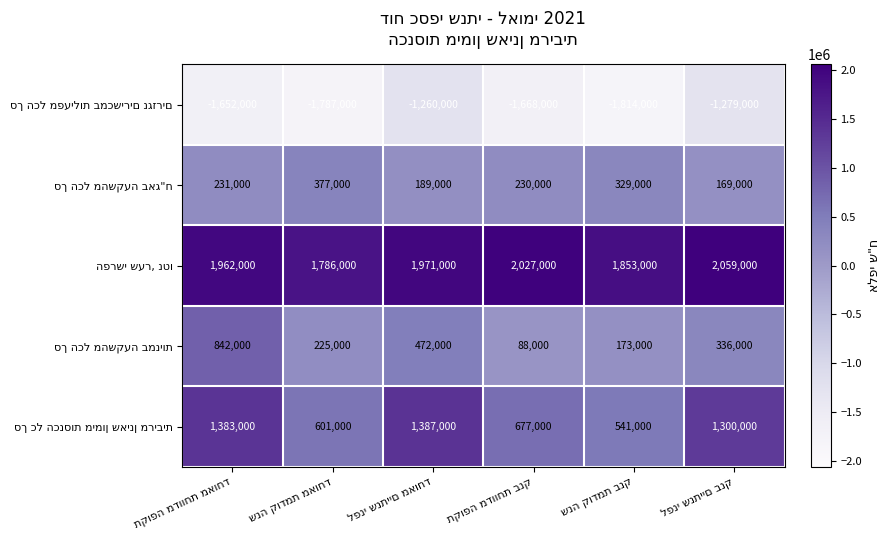

What is the smallest value displayed?

-1814000